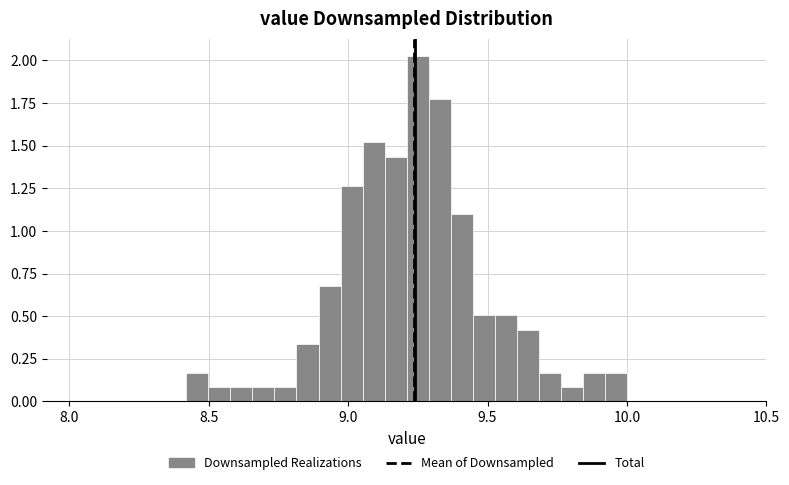

Around what value on the x-axis is the tallest bar? Give the approximate position of its centre, as read against the axis.

9.25